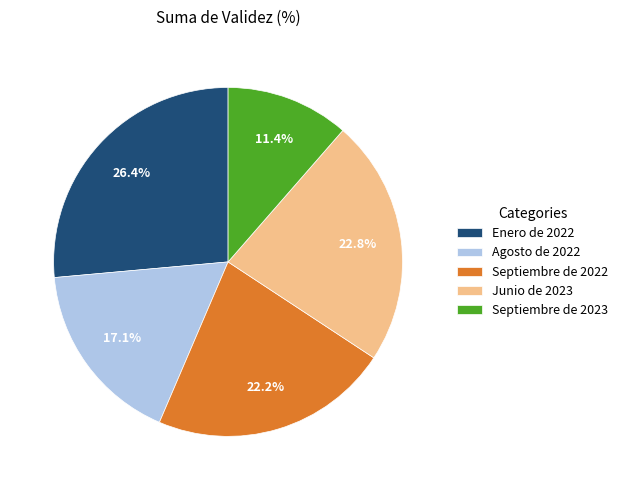

Which category has the smallest portion of the pie?

Septiembre de 2023